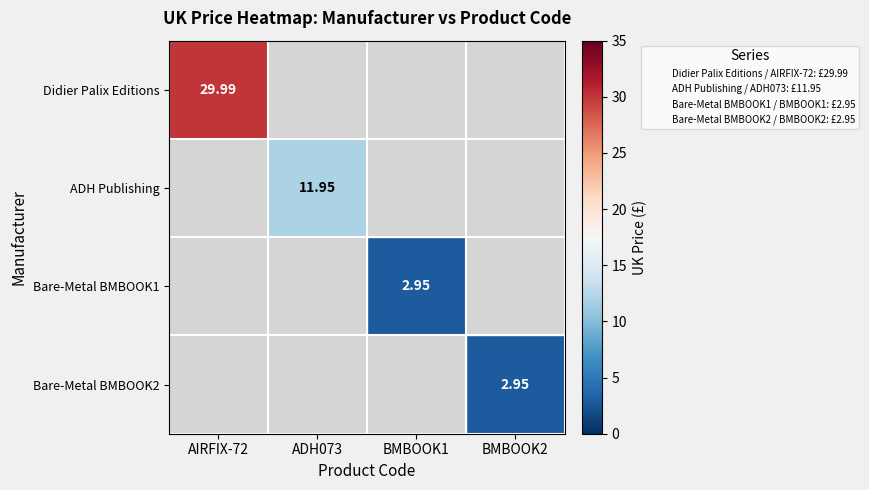

At BMBOOK1, list the series in order from smallest to largest.

Didier Palix Editions, ADH Publishing, Bare-Metal BMBOOK1, Bare-Metal BMBOOK2